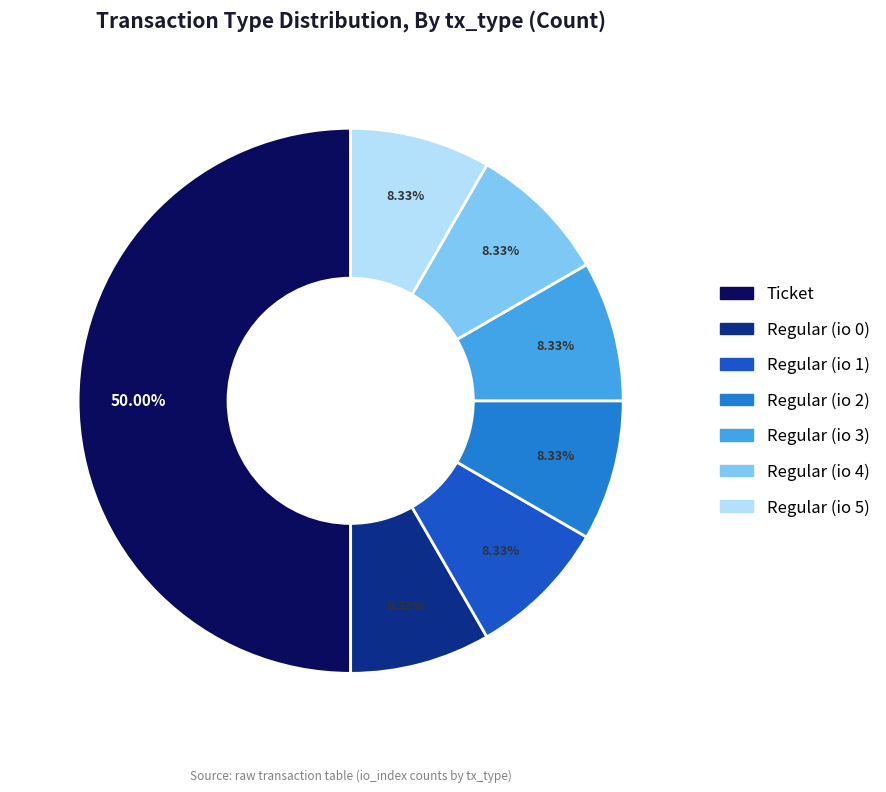

What is the ratio of the value at Ticket to the value at Regular (io 5)?

6.0